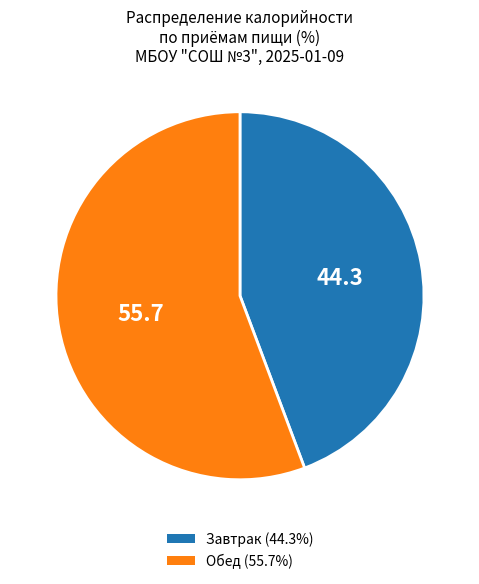

Does any single category account for the majority?

Yes